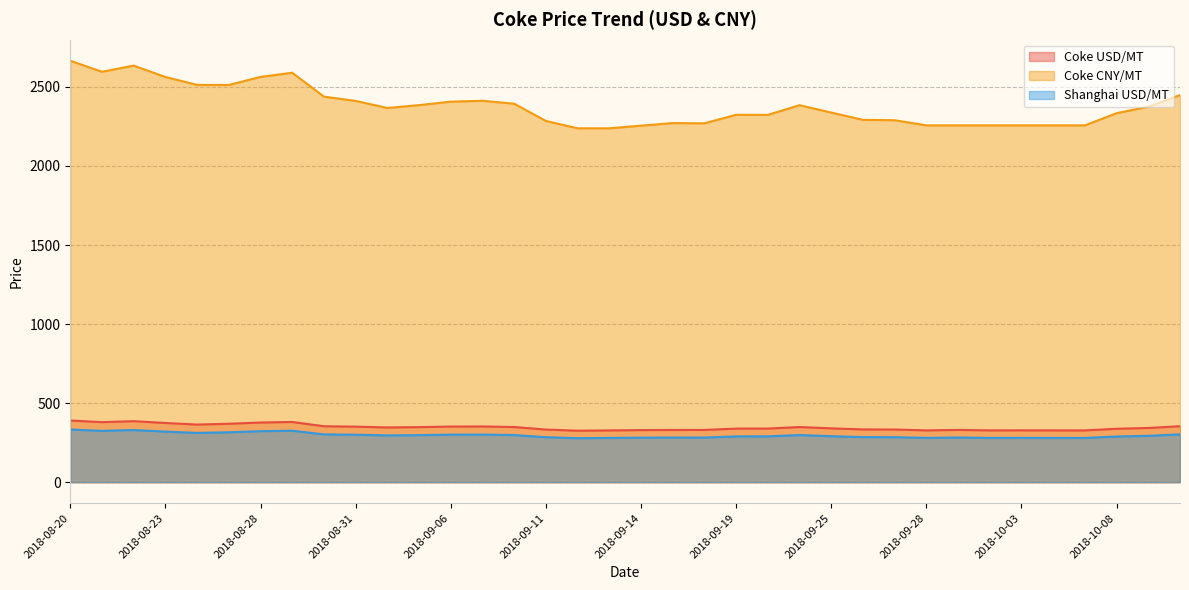

What position from the left is 2018-08-23?

4